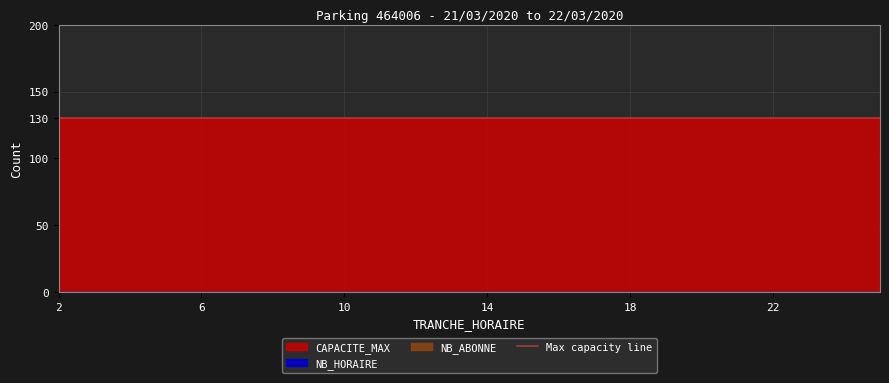

The CAPACITE_MAX series shows 55 at 14. True or false?

False